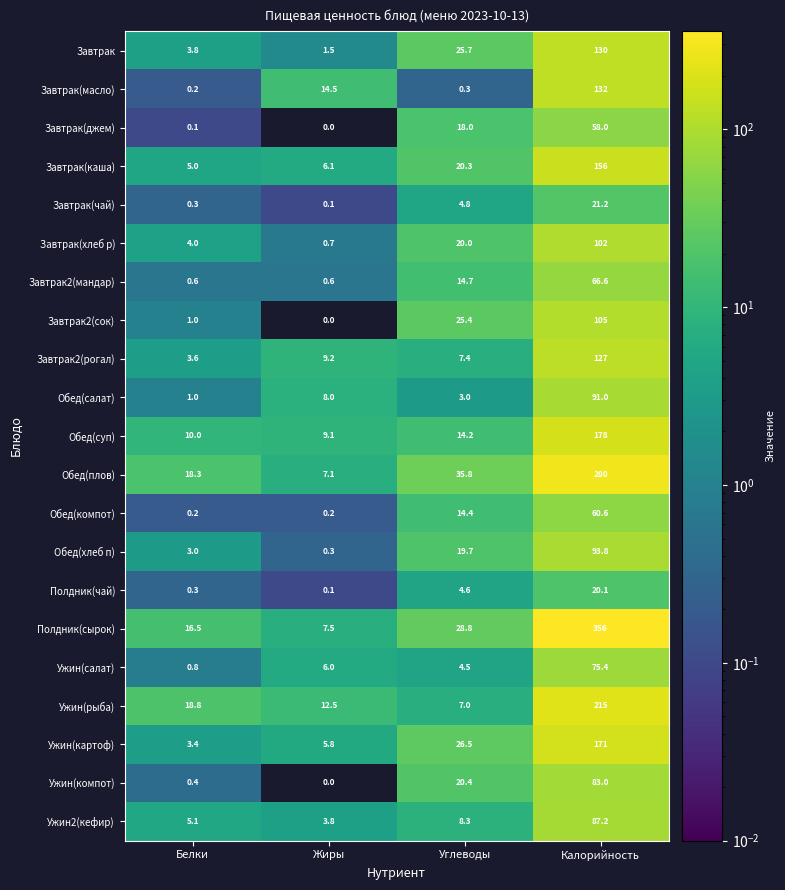

At which category is the sum across all series the highest?

Калорийность